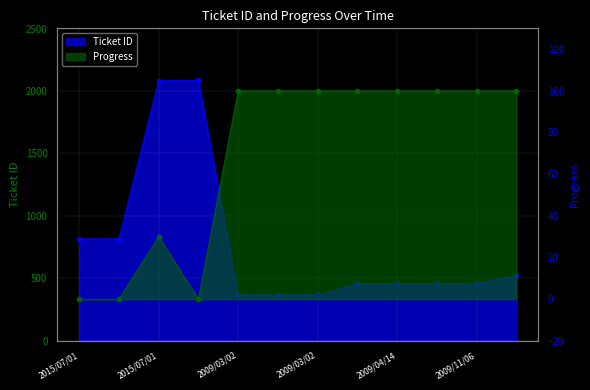

What is the sum of all Ticket ID values?

9280